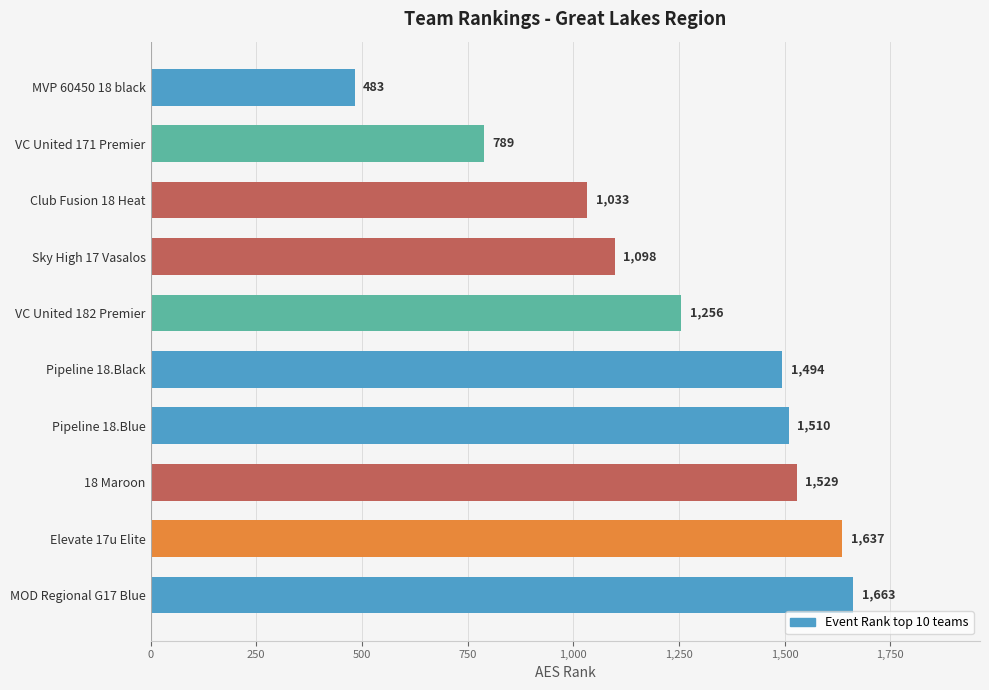

List the labels in order of value, largest first.

MOD Regional G17 Blue, Elevate 17u Elite, 18 Maroon, Pipeline 18.Blue, Pipeline 18.Black, VC United 182 Premier, Sky High 17 Vasalos, Club Fusion 18 Heat, VC United 171 Premier, MVP 60450 18 black